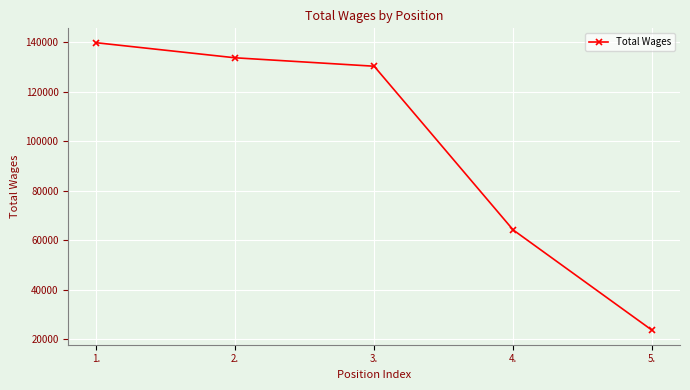

What is the label of the 3rd point from the left?

3.